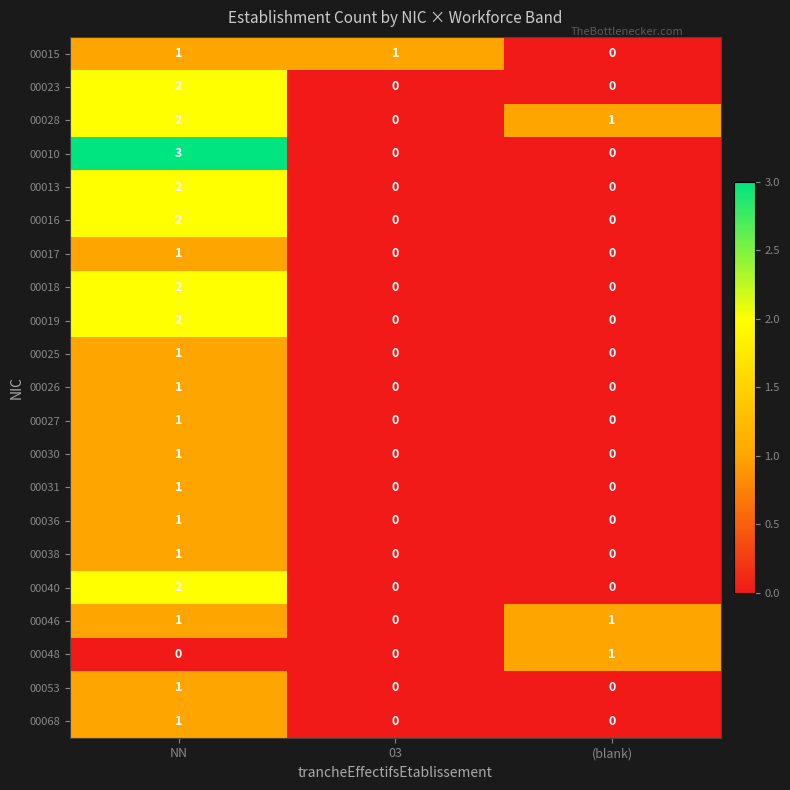

Is the value of 00048 at (blank) greater than the value of 00013 at (blank)?

Yes